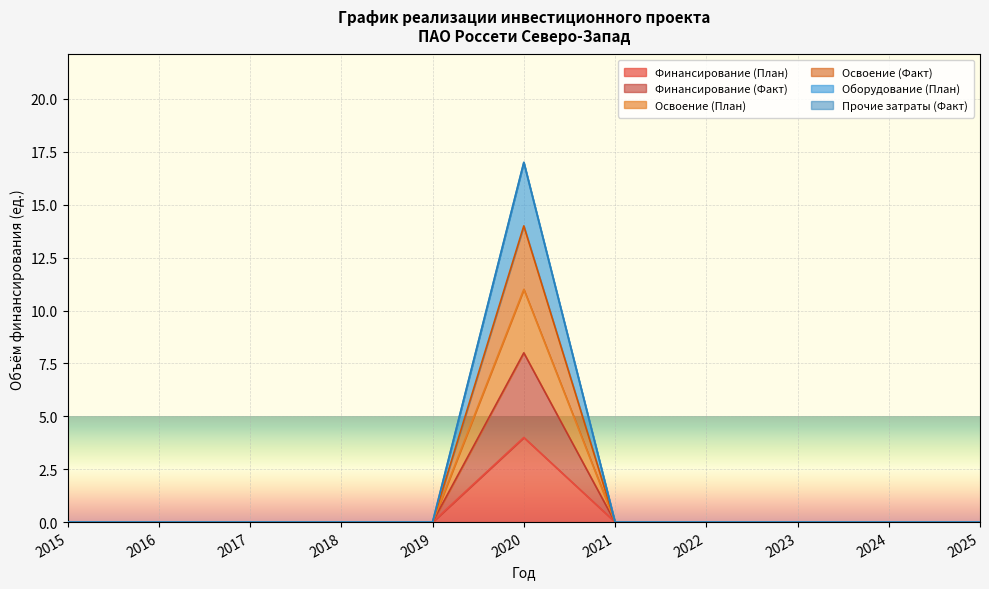

True or false: Оборудование (План) and Освоение (Факт) intersect in this chart.

False